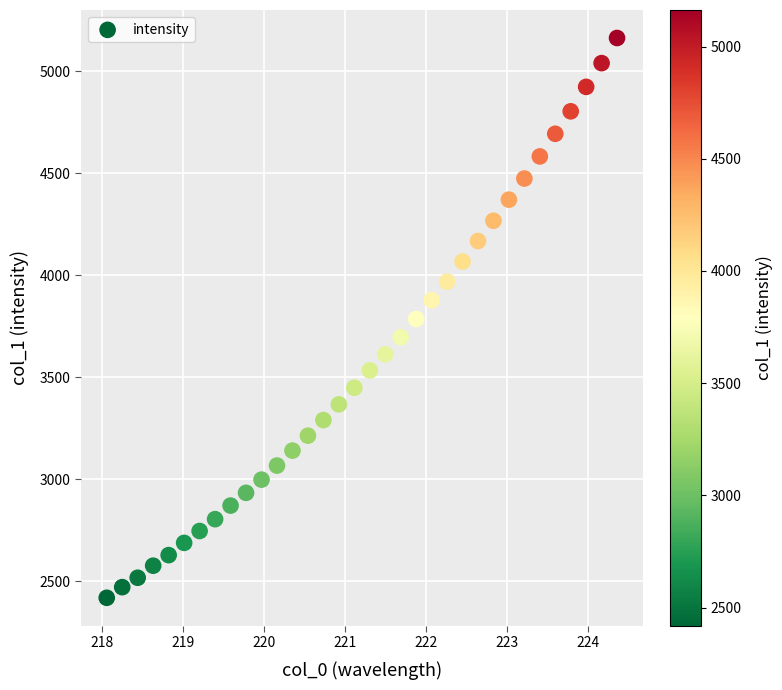

What is the range of X values (max minus min)?

6.3